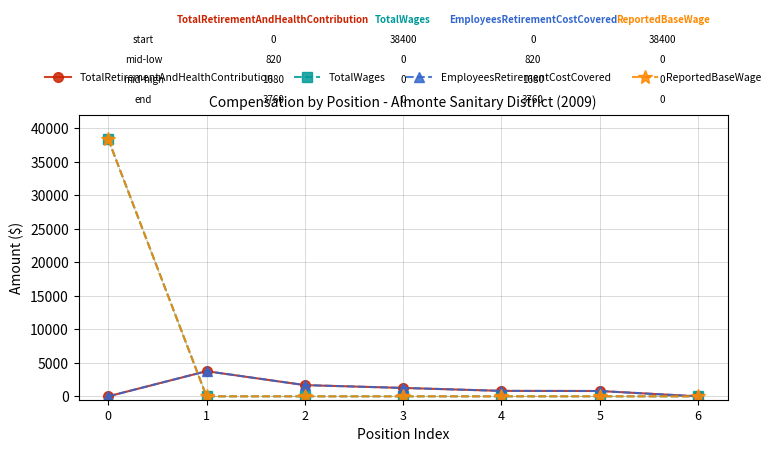

Between 5 and 0, which is larger?

5